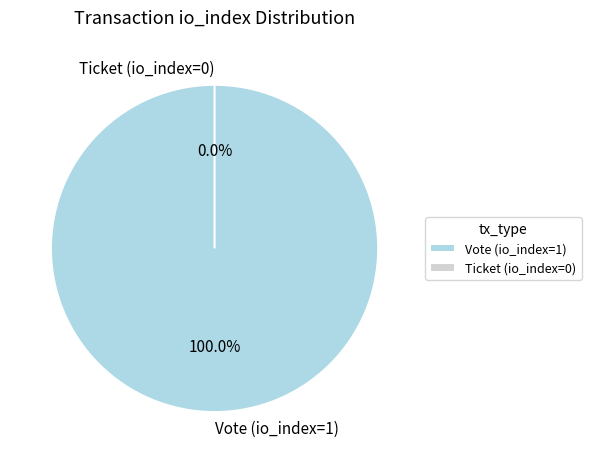

True or false: Vote (io_index=1) accounts for 100% of the total.

True